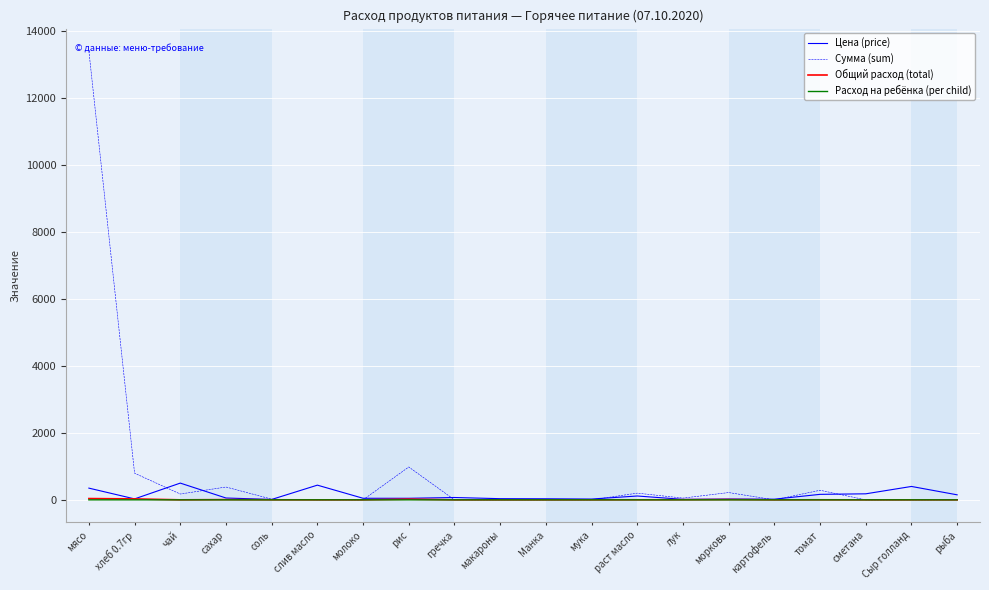

At which category is the sum across all series the highest?

мясо